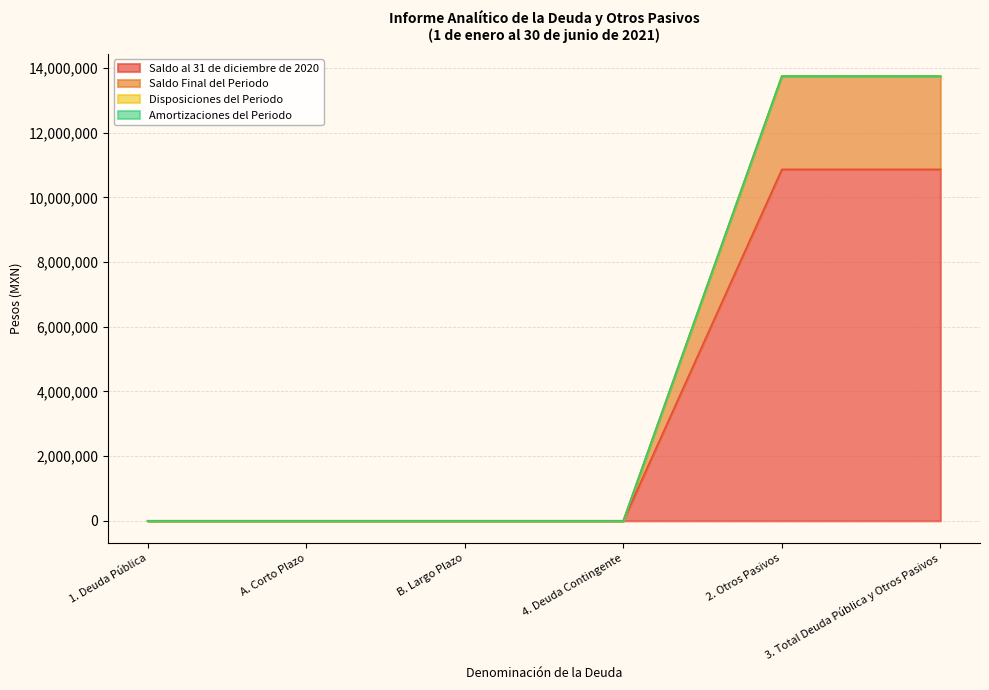

True or false: Saldo Final del Periodo and Saldo al 31 de diciembre de 2020 cross at least once.

False